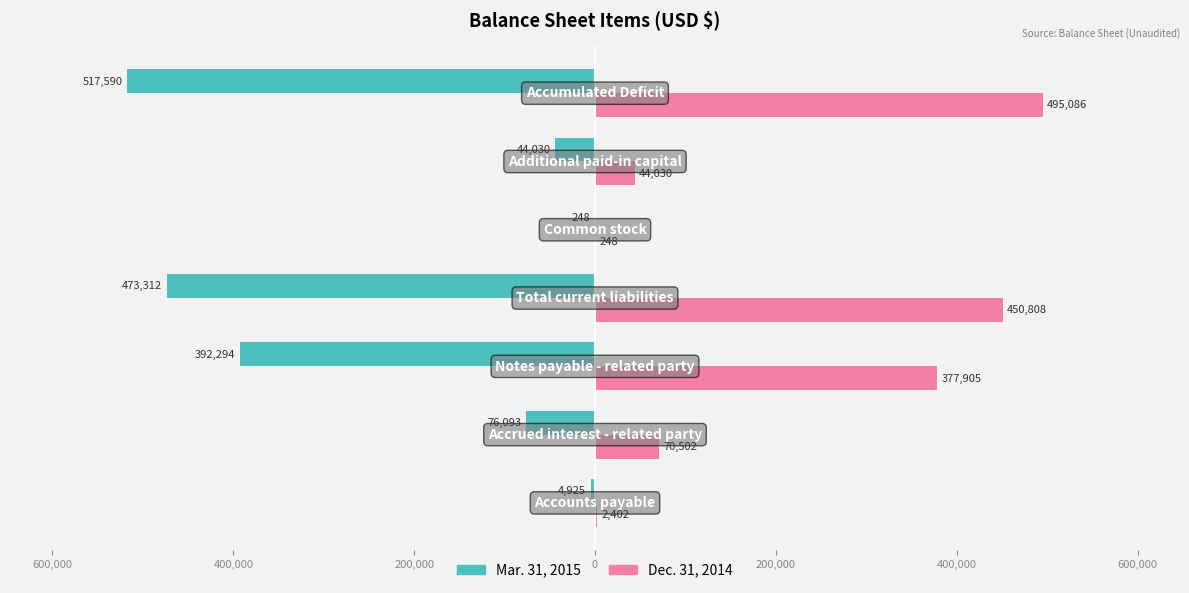

What are all the series names shown in the legend?

Mar. 31, 2015, Dec. 31, 2014